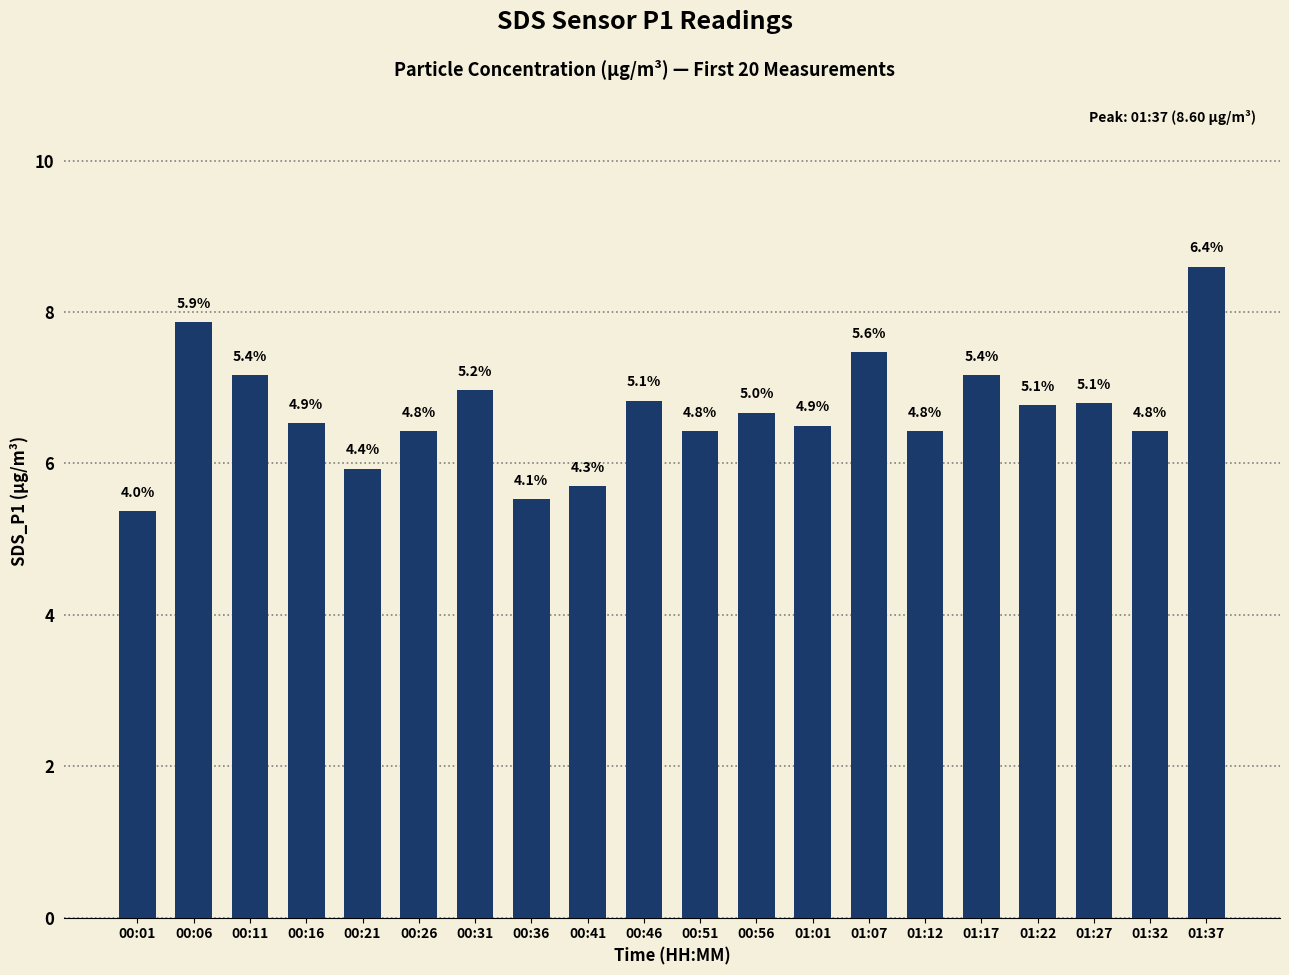

How many bars are there in total?

20